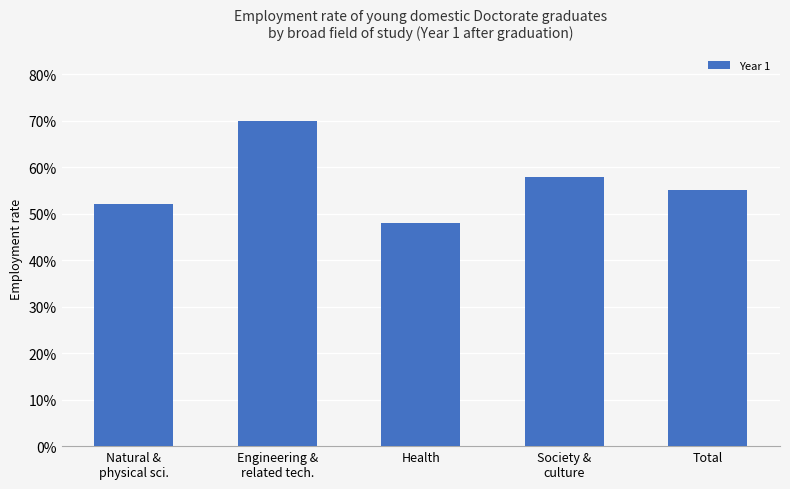

True or false: the data shows 0.2 at Health.

False